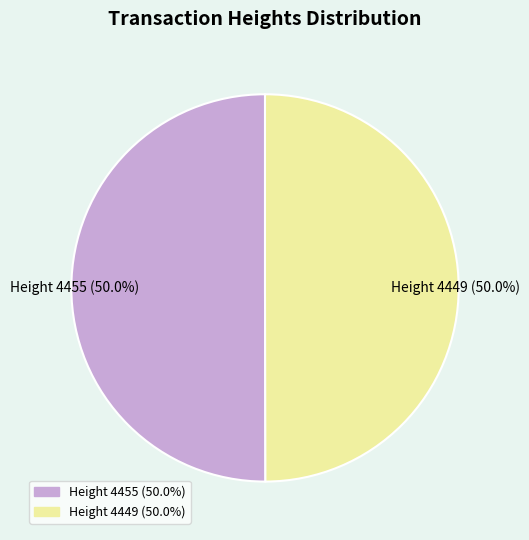

How much of the chart is everything except Height 4455 (50.0%)?

50.0%